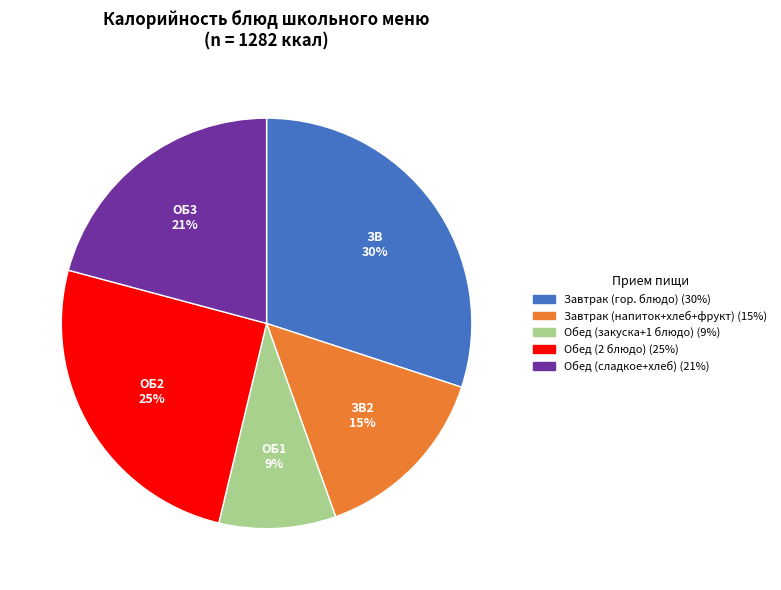

To the nearest percent, what is the average slice percentage?

20%